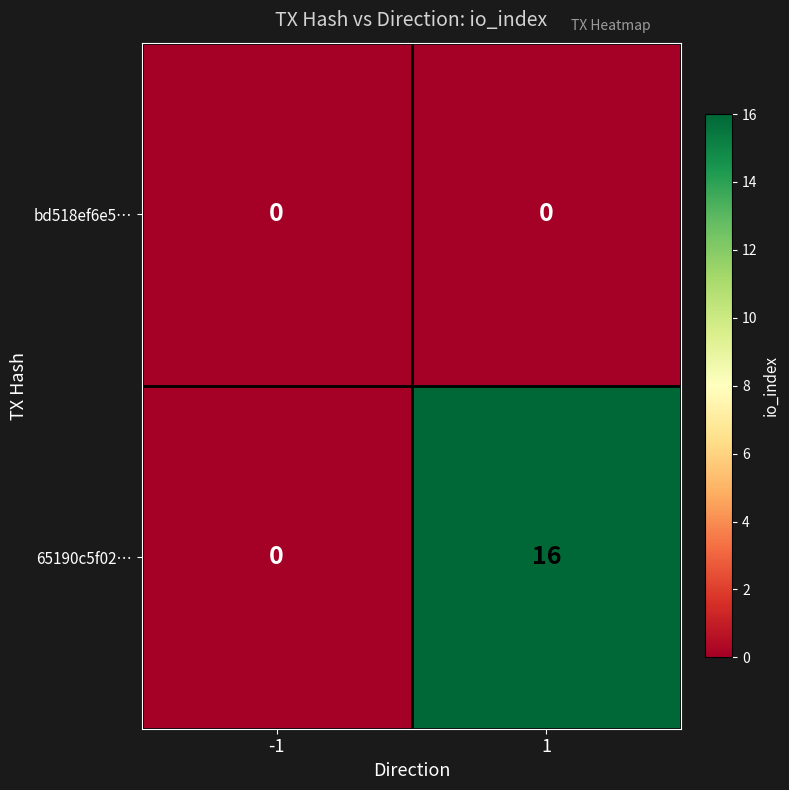

What is the sum of the 65190c5f02… values at 1 and -1?

16